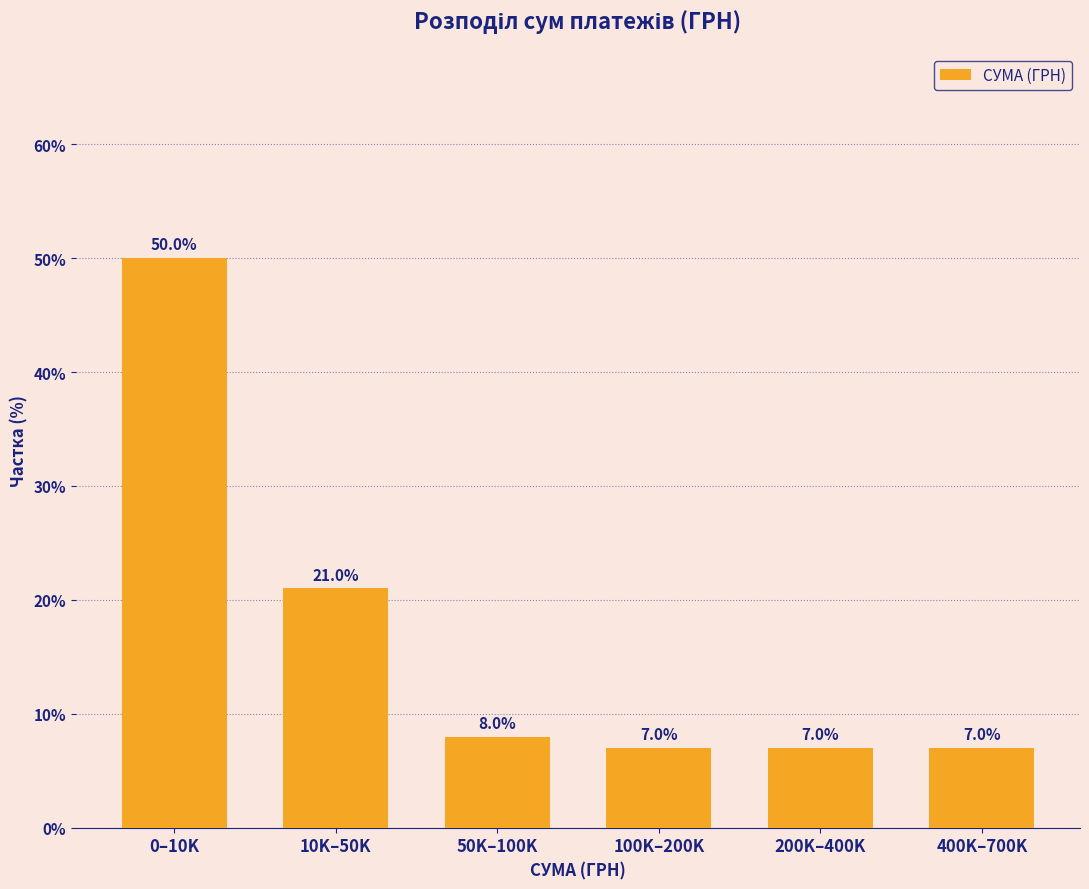

Reading right to left, list all the values displayed in this chart.

7.0	7.0	7.0	8.0	21.0	50.0